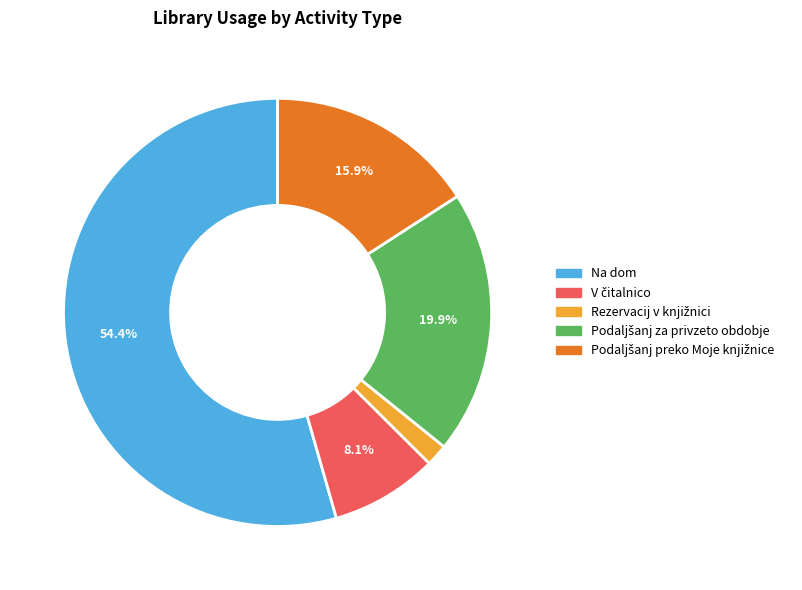

Does any single category account for the majority?

Yes